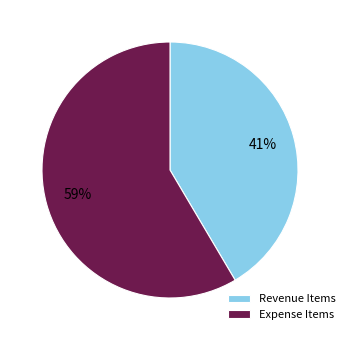

Between Revenue Items and Expense Items, which is larger?

Expense Items